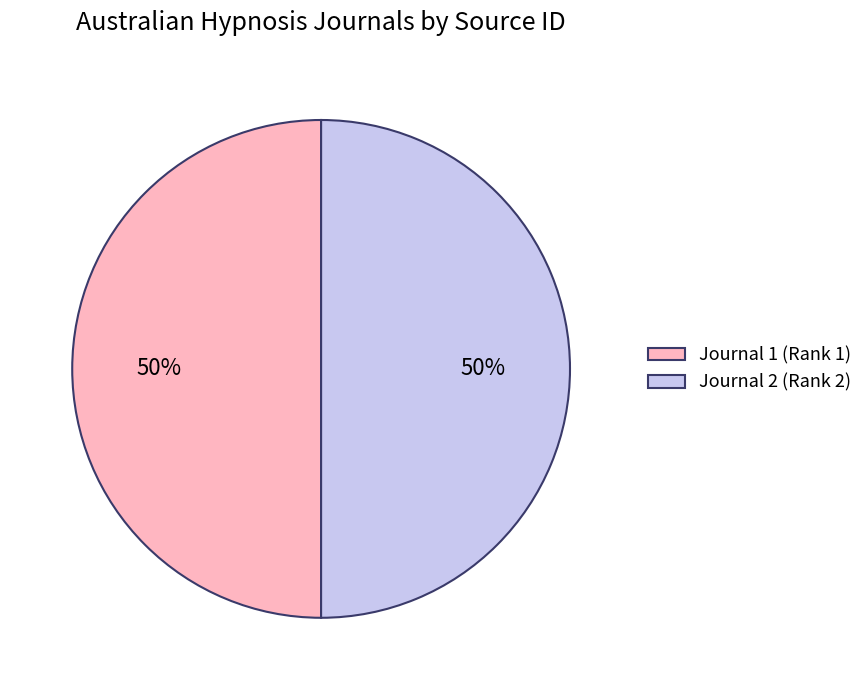

What is the ratio of the value at Journal 1 (Rank 1) to the value at Journal 2 (Rank 2)?

1.0